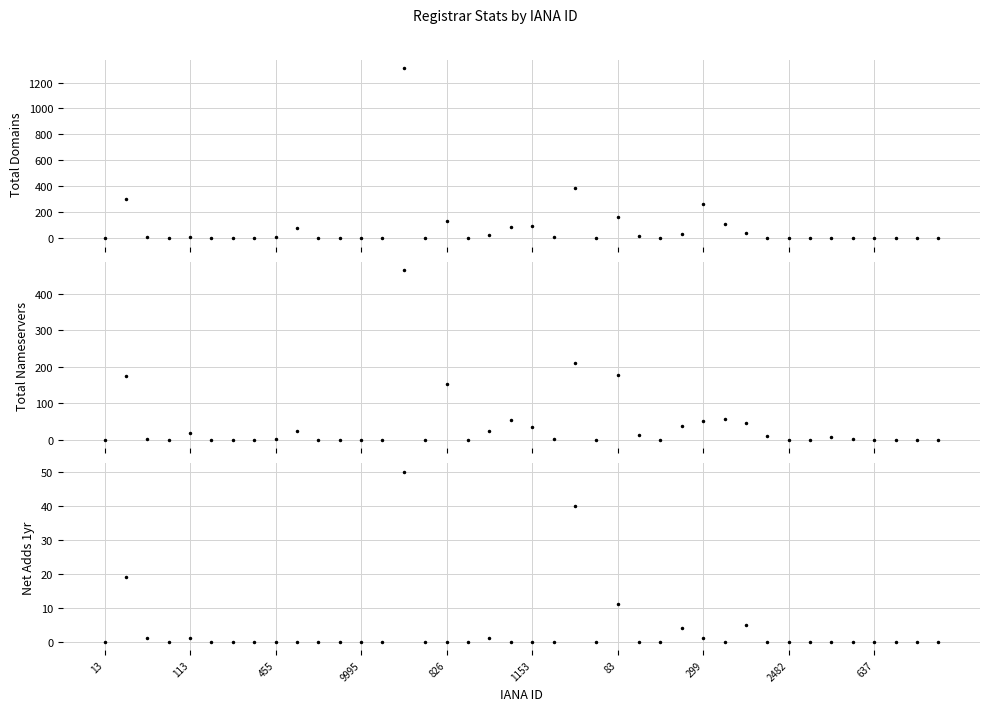

How many categories are shown in the chart?

40